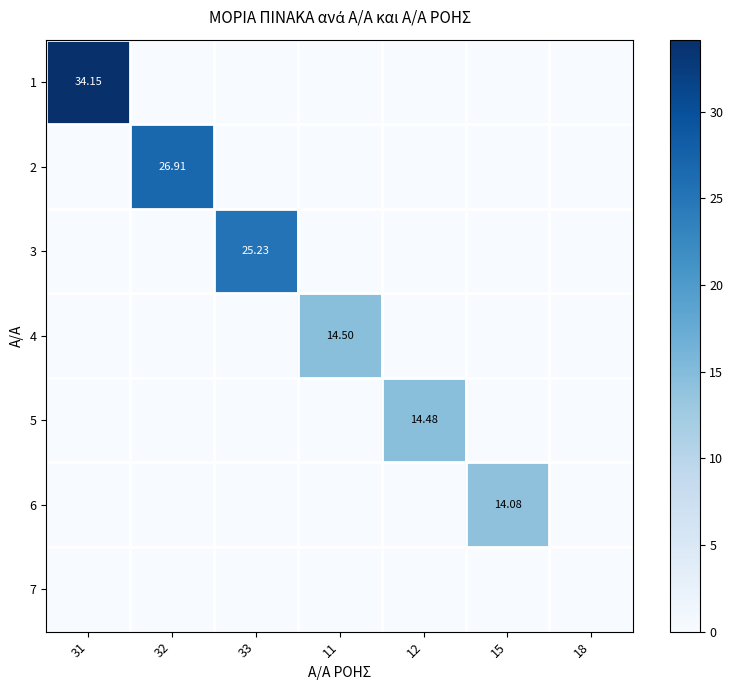

Where is 7 nearest to the value 0?

31